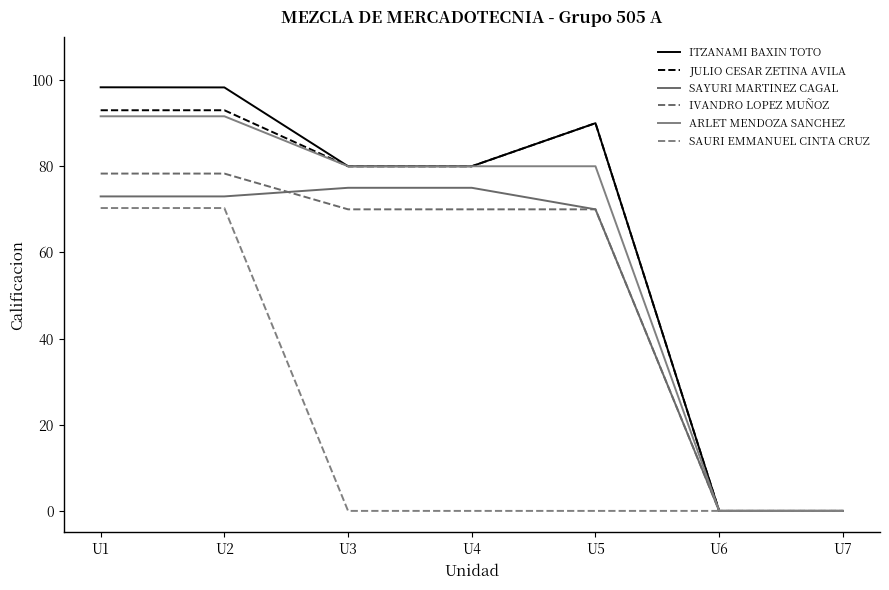

At which label does SAURI EMMANUEL CINTA CRUZ reach its minimum?

U3